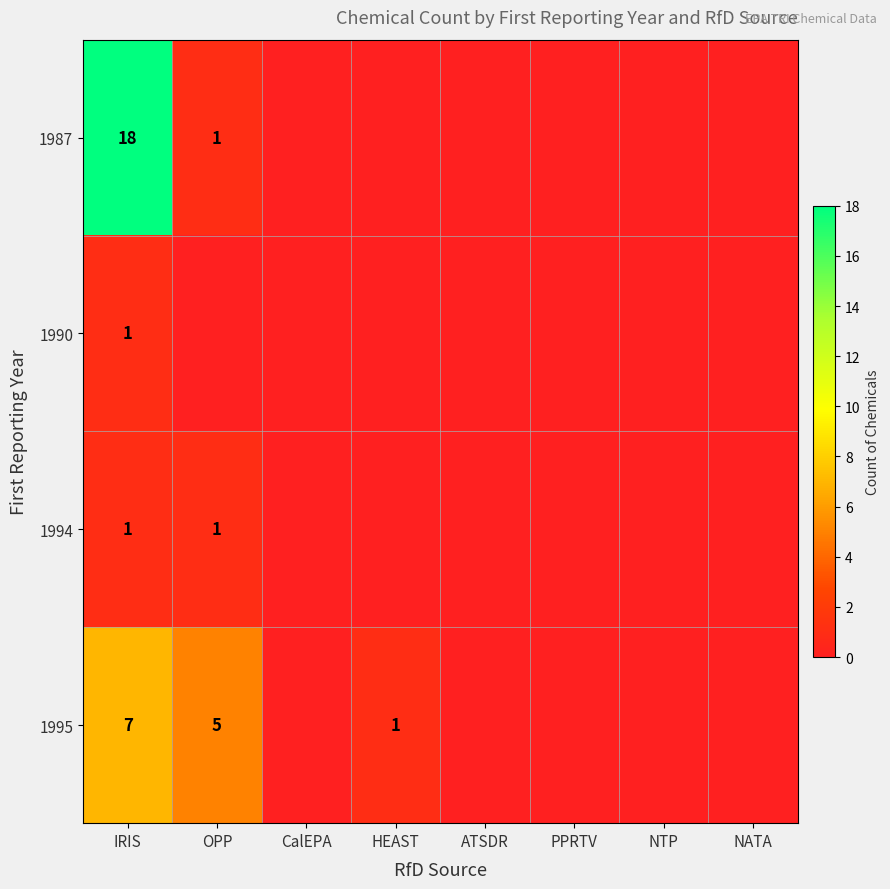

Is it true that 1995 equals 1 at HEAST?

True